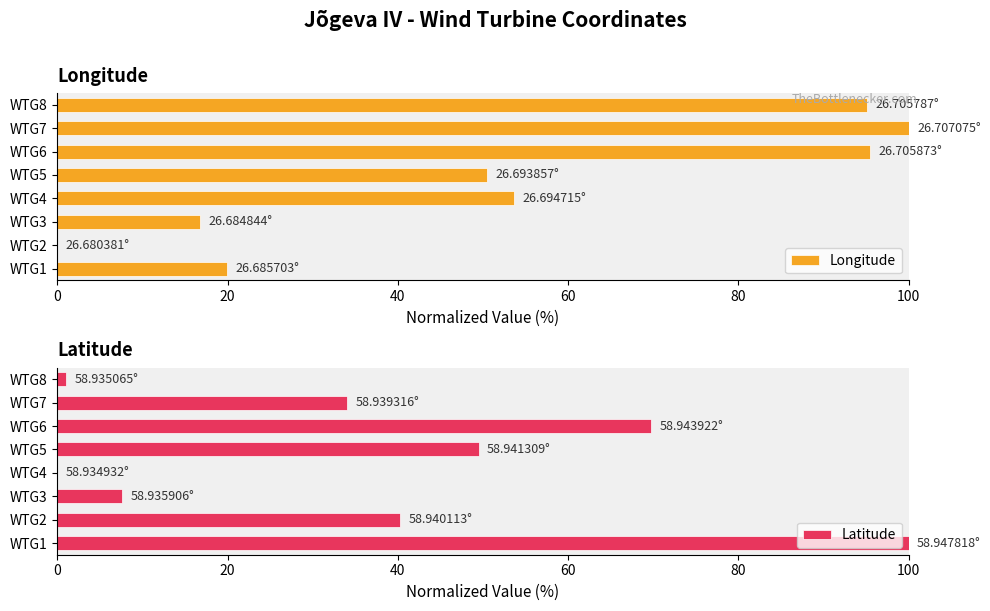

Which series has the largest total across all categories?

Longitude